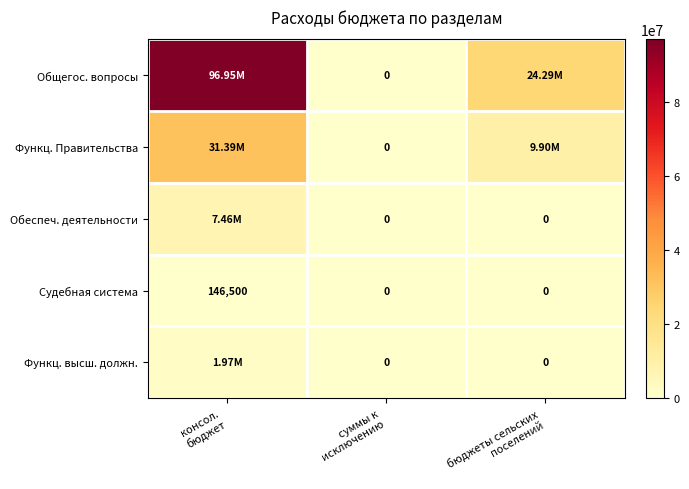

Between бюджеты сельских
поселений and консол.
бюджет, which is larger?

консол.
бюджет